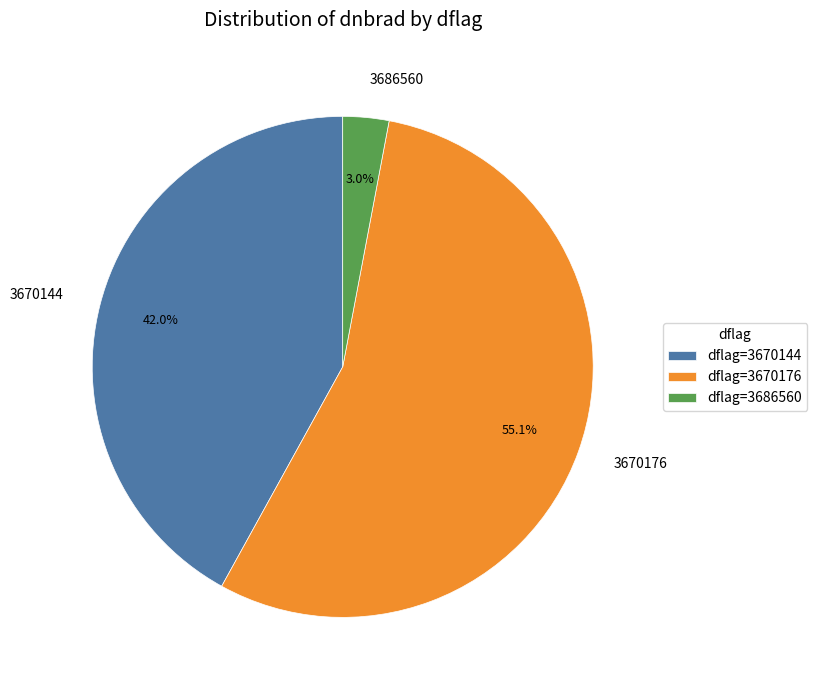

Between 3686560 and 3670144, which is larger?

3670144